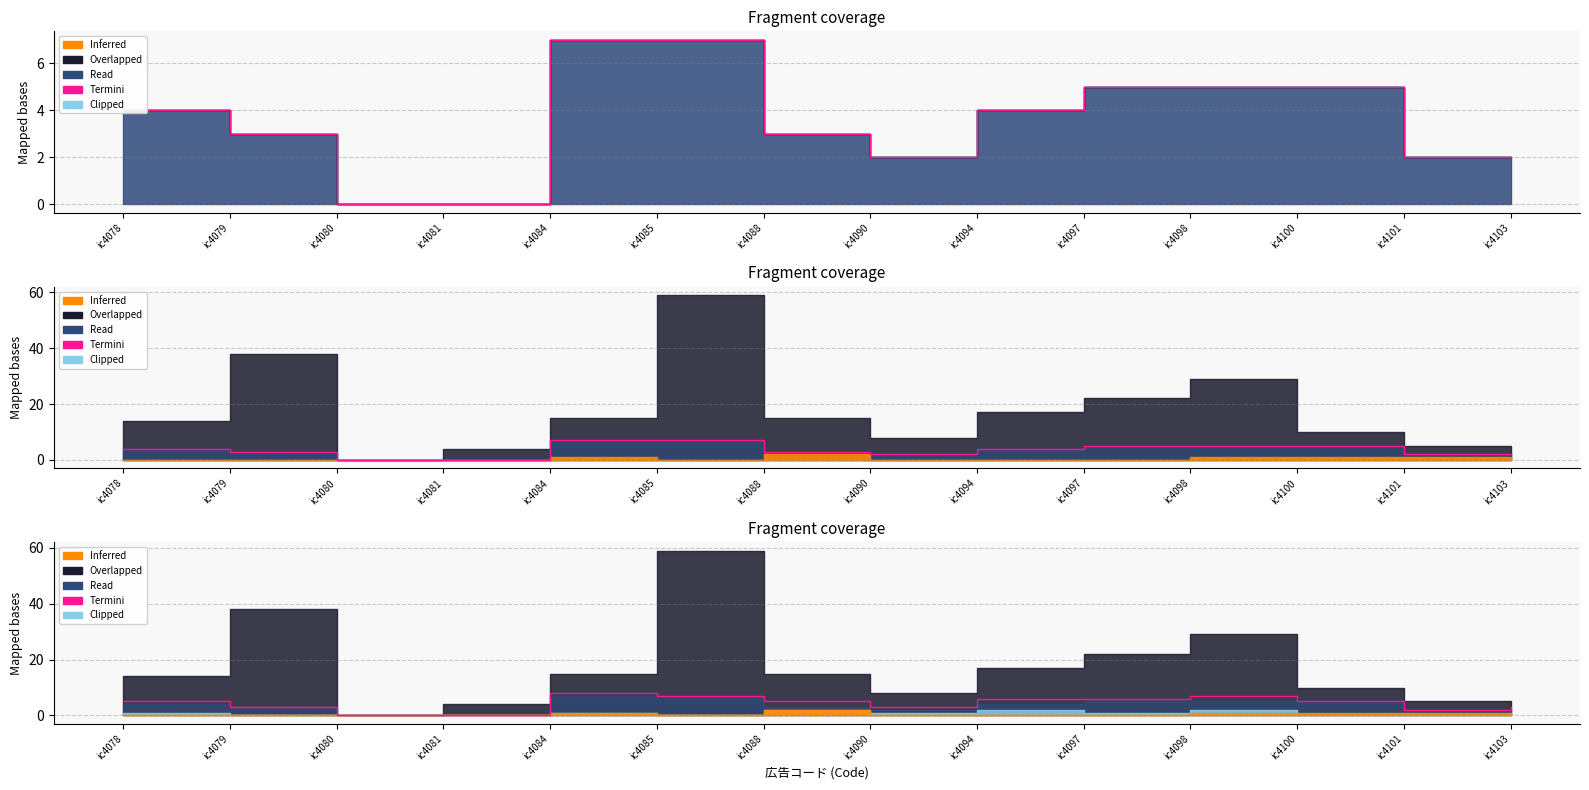

True or false: Termini_2 has a value of 2 at ic4088.

False